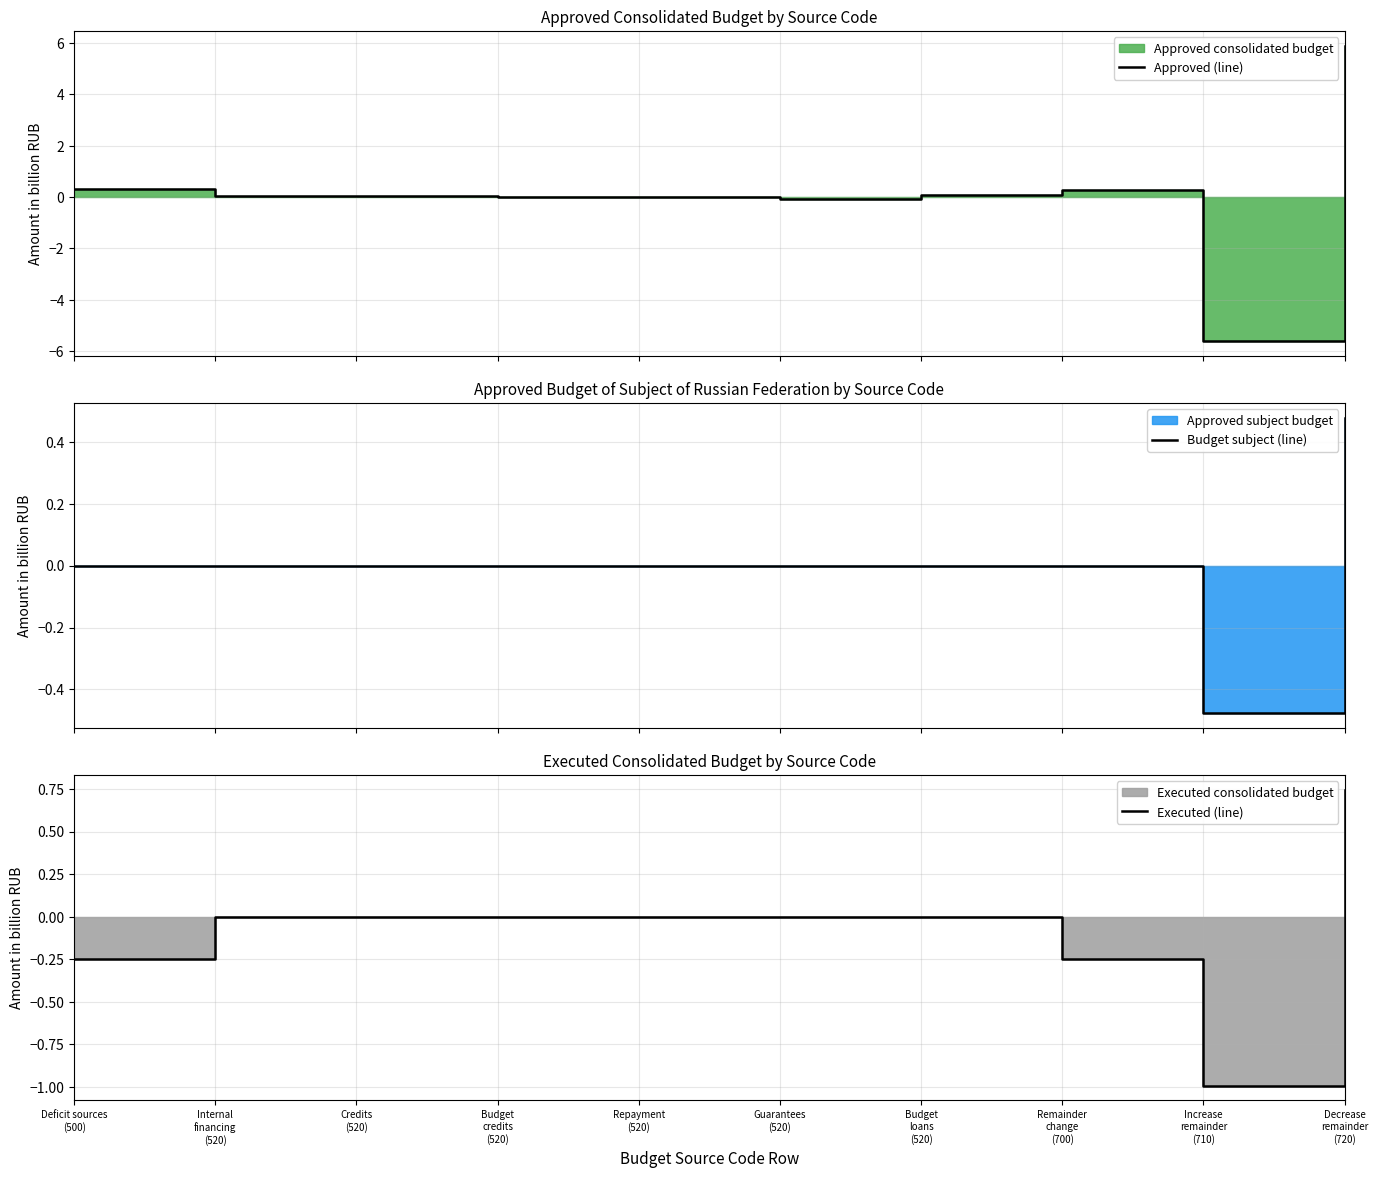

True or false: Approved (line) has a value of 0.5 at Deficit sources
(500).

False